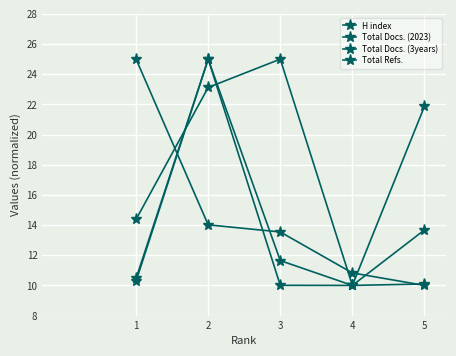

How many categories are shown in the chart?

5